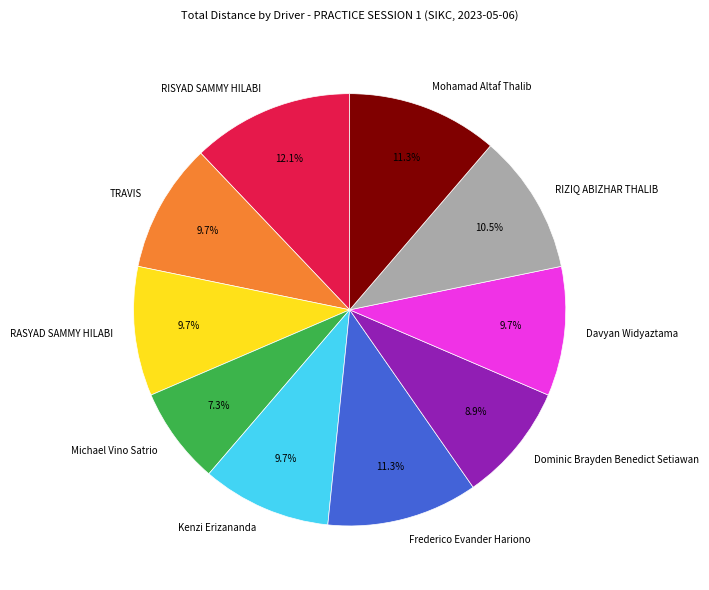

How much of the chart is everything except Michael Vino Satrio?

92.7%